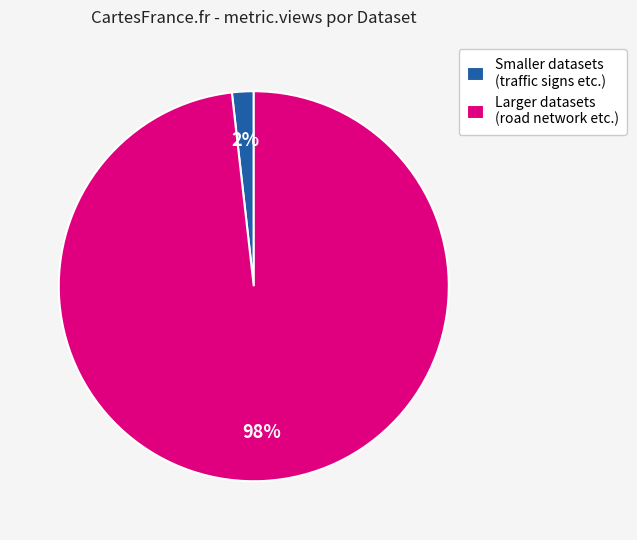

How many segments does this pie chart have?

2